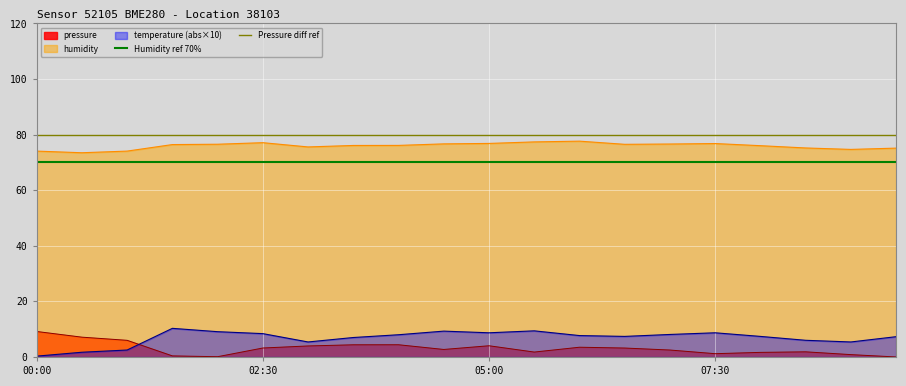

Is the value of humidity at 07:30 greater than the value of temperature (abs×10) at 07:30?

Yes